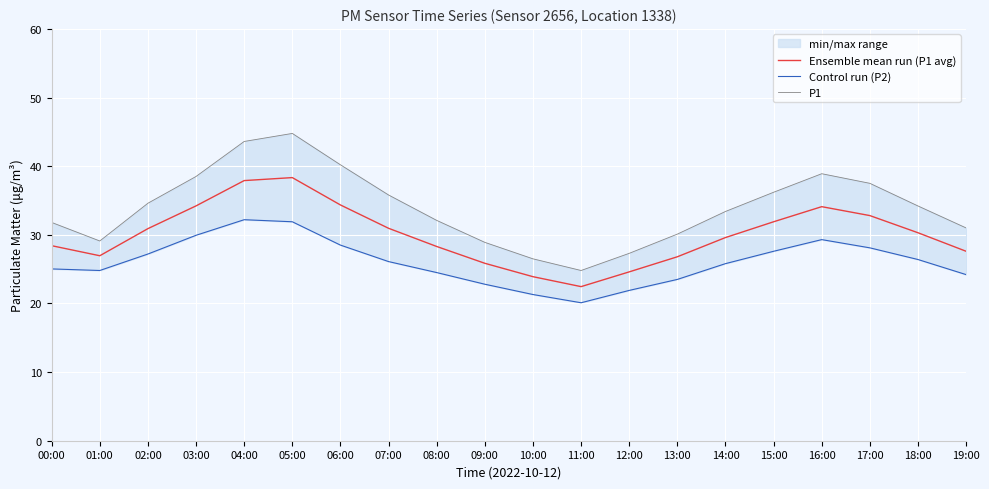

Is it true that Control run (P2) equals 32.2 at 04:00?

True